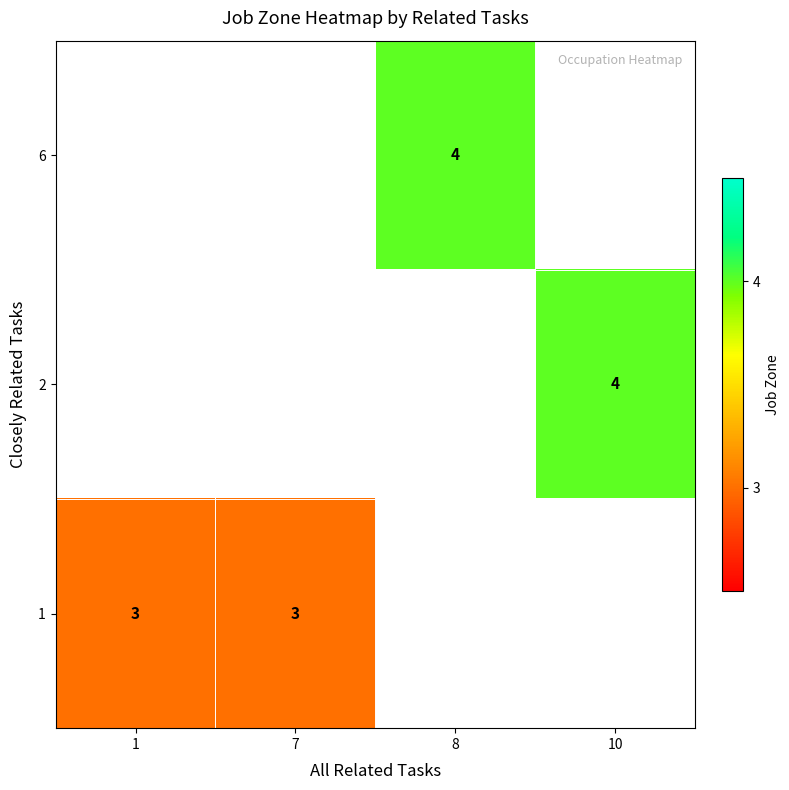

The 1 series shows 3 at 7. True or false?

True